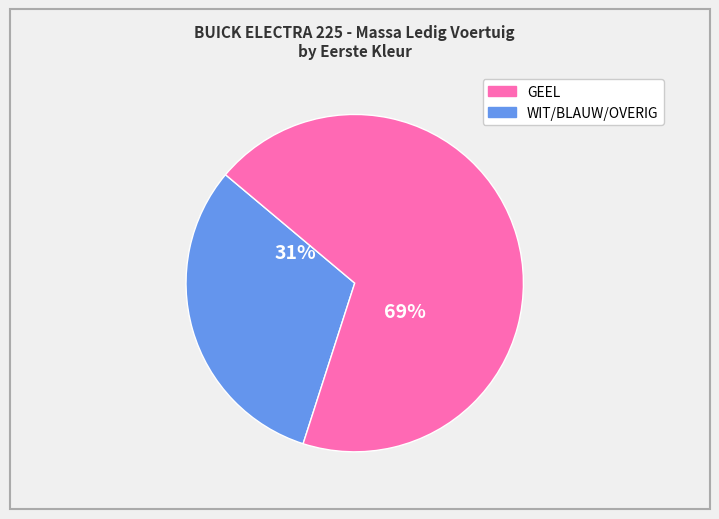

How many segments does this pie chart have?

2